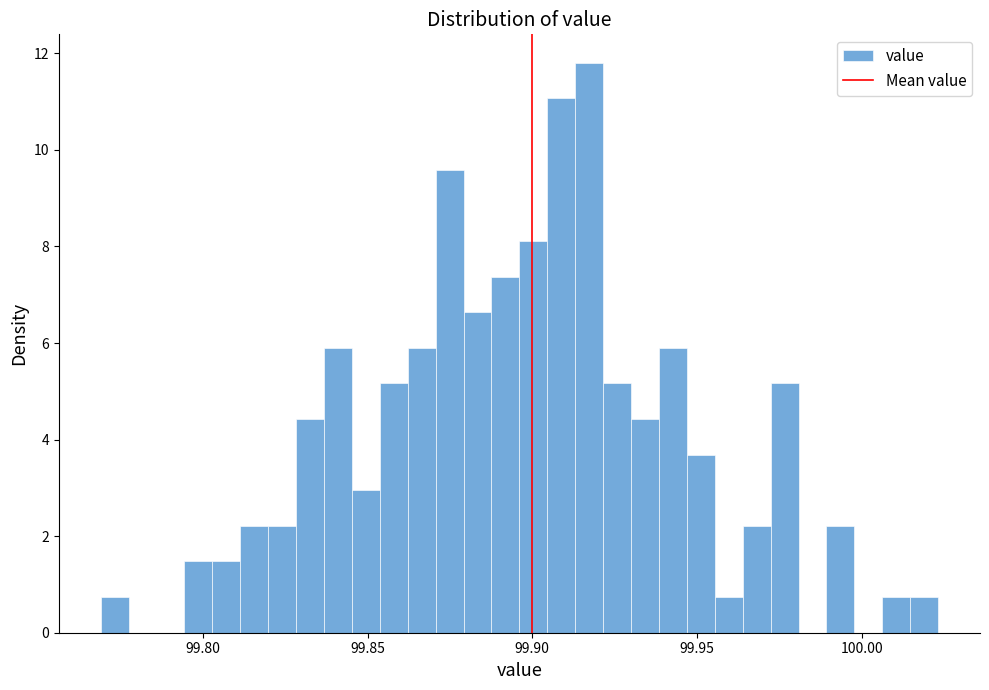

Read against the x-axis, roughly where is the centre of the tallest bar?

99.915